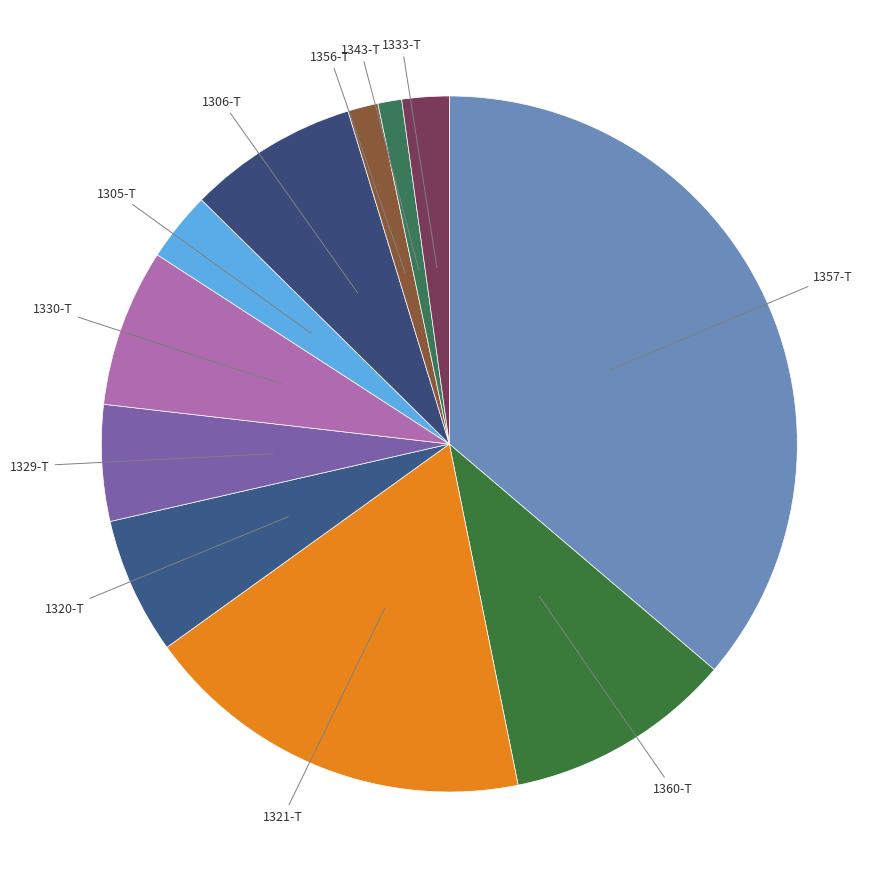

Is the sum of 1333-T and 1329-T greater than half?

No